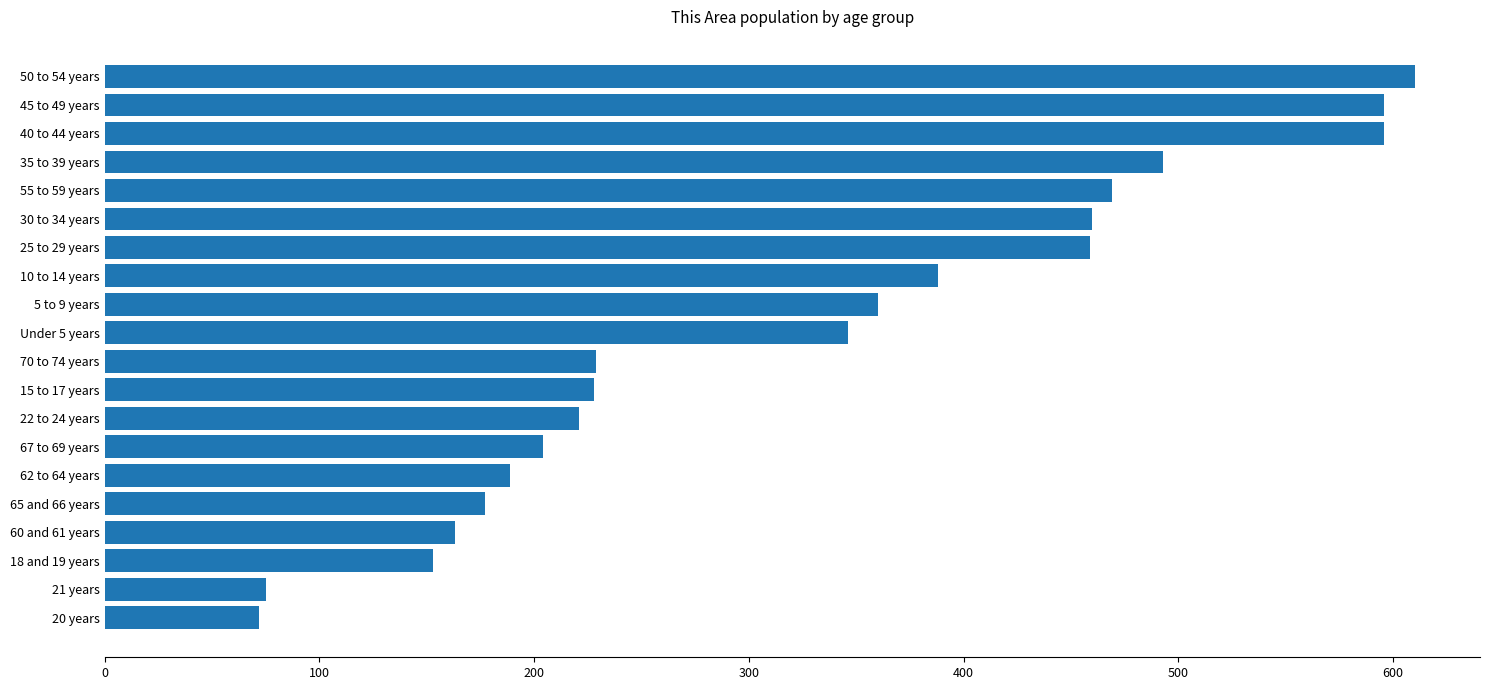

Approximately how many times larger is the value at 15 to 17 years compared to 60 and 61 years?

1.4